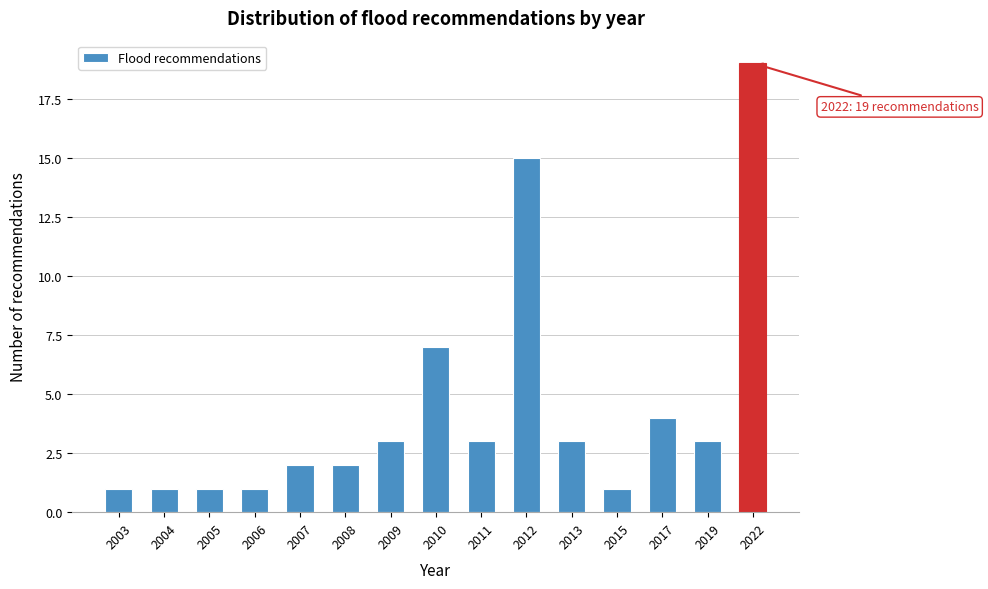

Reading left to right, list all the values displayed in this chart.

1	1	1	1	2	2	3	7	3	15	3	1	4	3	19